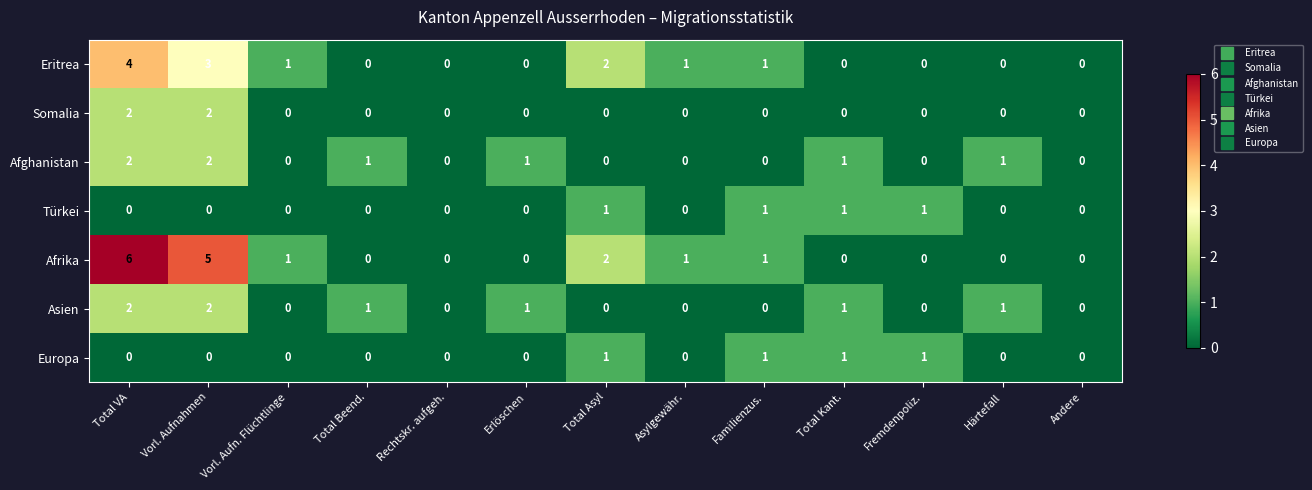

Which label corresponds to the largest value in the chart?

Total VA